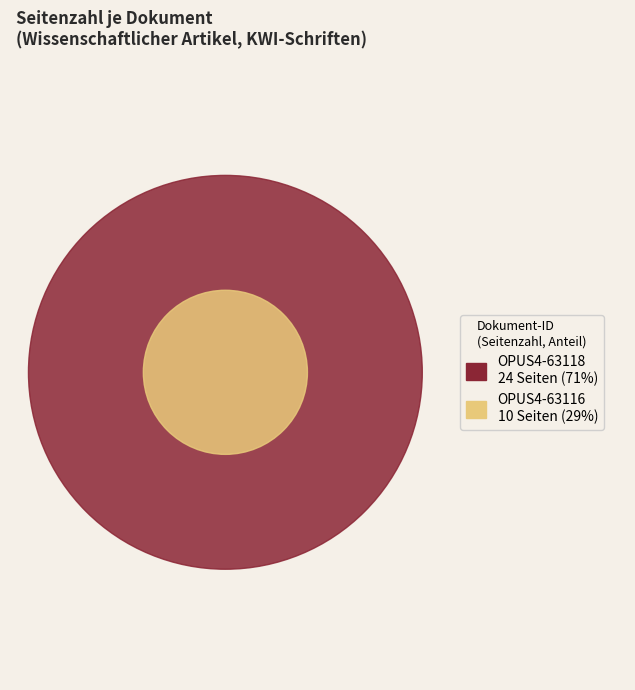

Is it true that OPUS4-63116 is 20% of the pie?

False